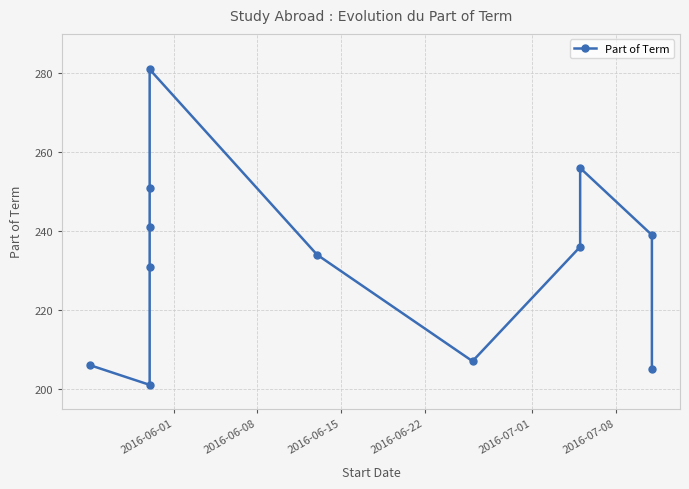

Count the number of values greater than 236.

5